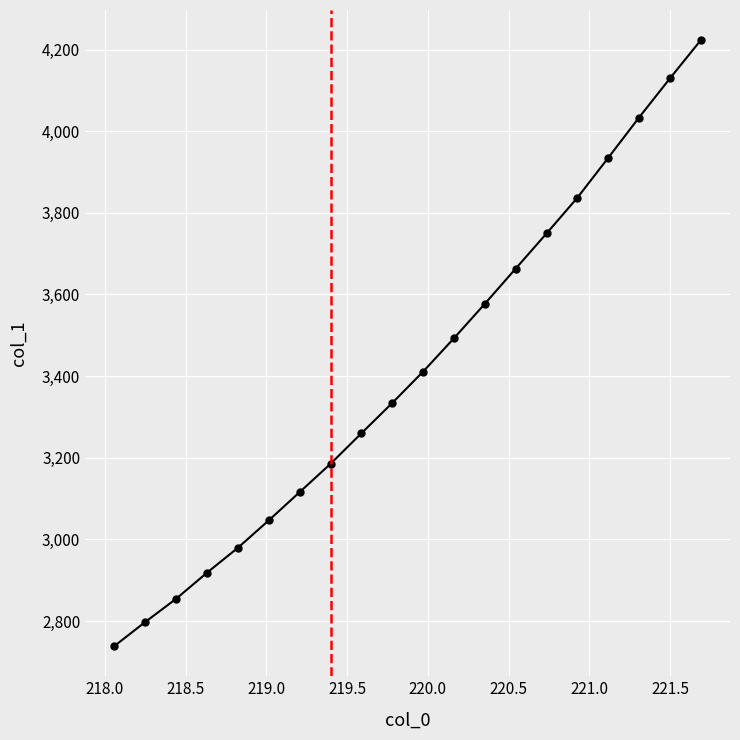

What is the greatest value displayed?

4222.7